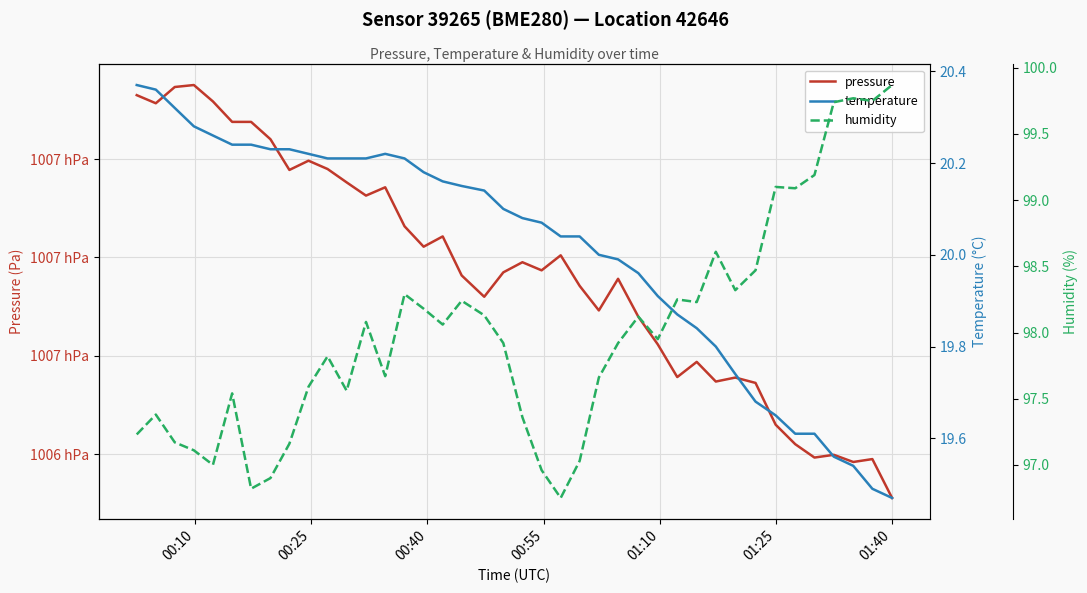

Which series has the widest spread of values?

pressure